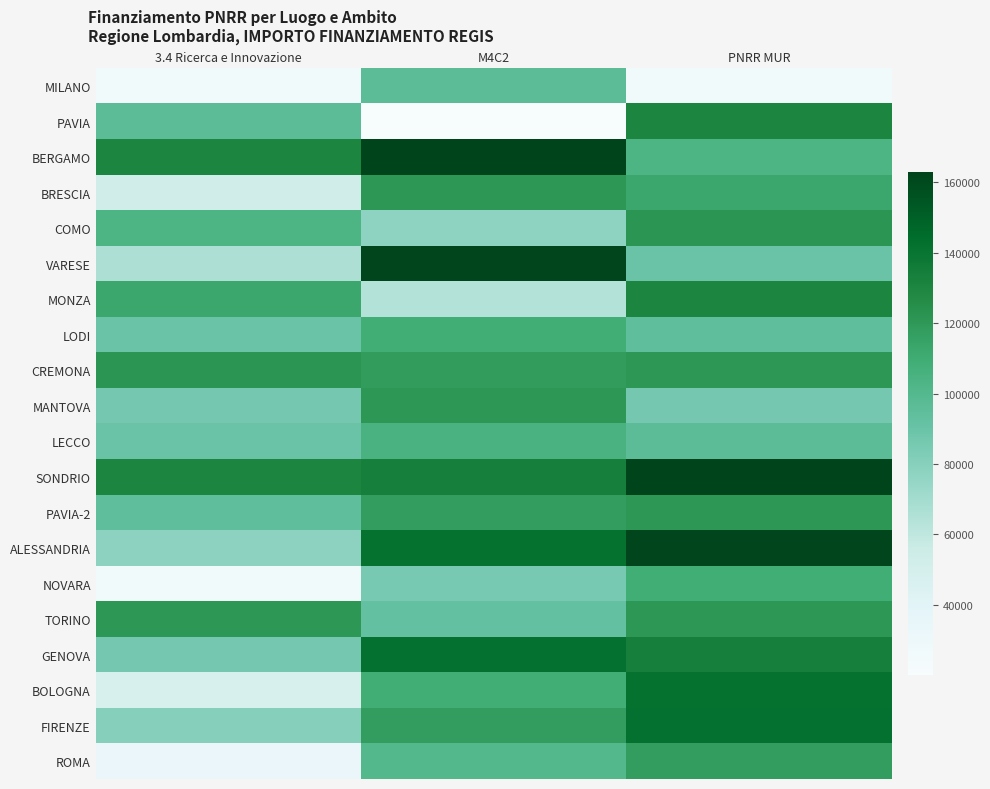

Between PNRR MUR and M4C2, which is larger?

M4C2